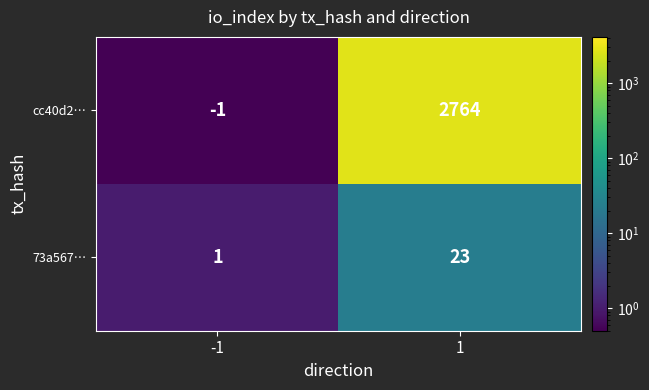

Reading left to right, transcribe all the data shown in this chart.

cc40d2…: -1	2764
73a567…: 1	23